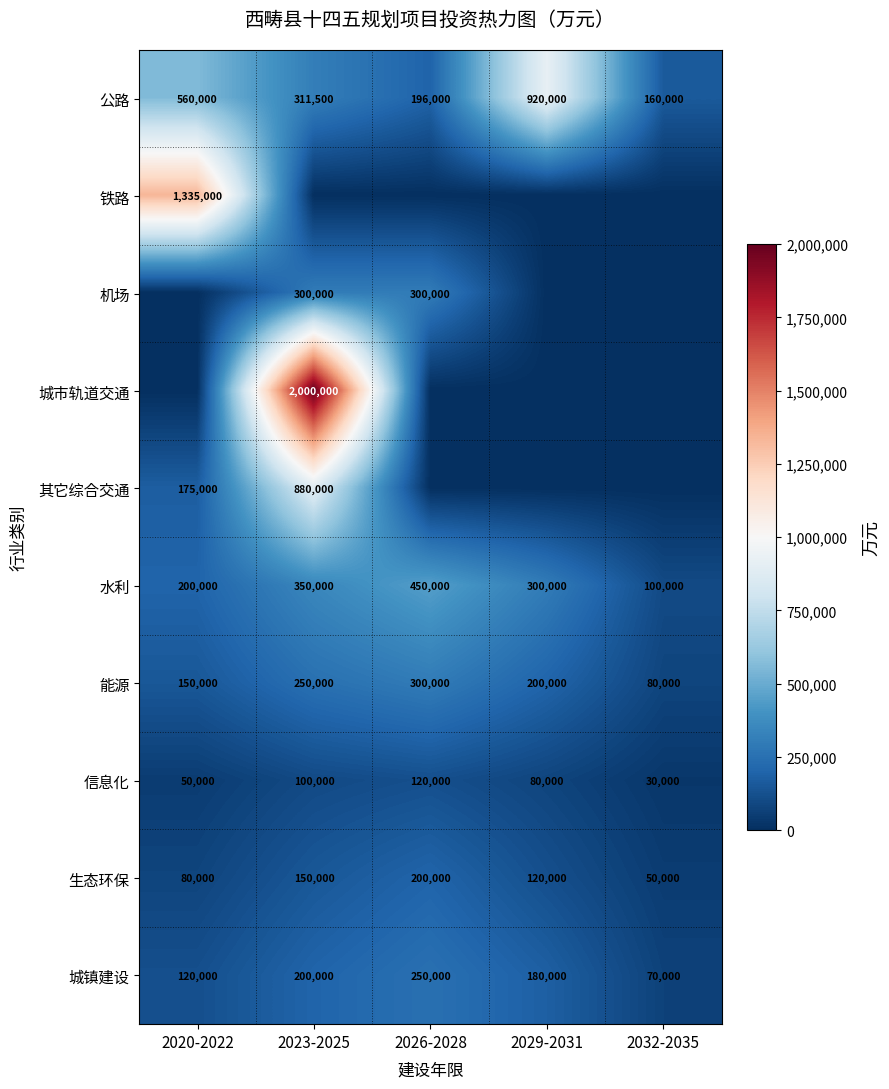

Which category has the lowest value in the 信息化 series?

2032-2035